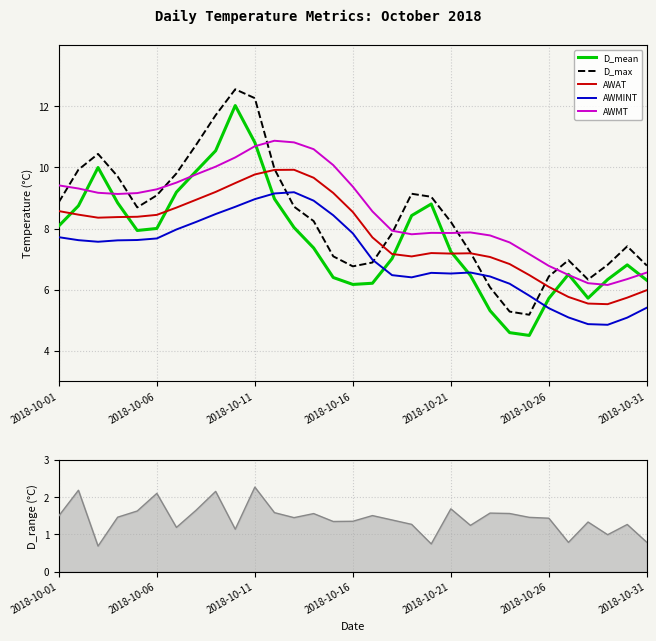

How many lines are shown in the chart?

6